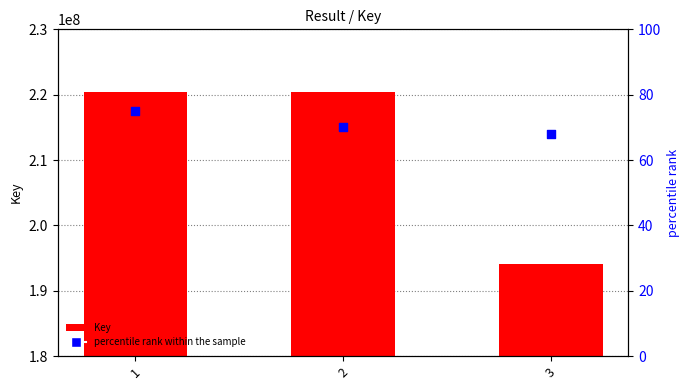

Which series has the largest Y range (max minus min)?

Key